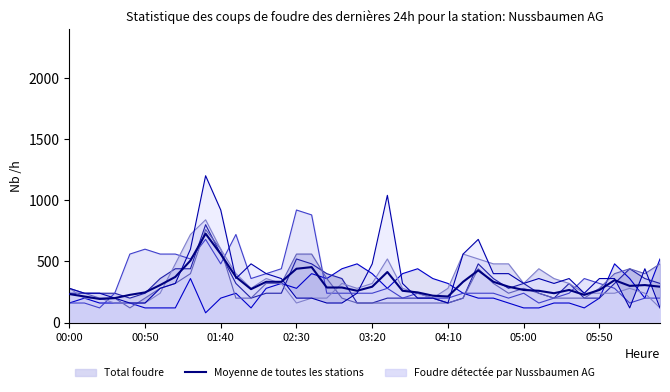

True or false: the data has more than 2 interior local peaks.

True